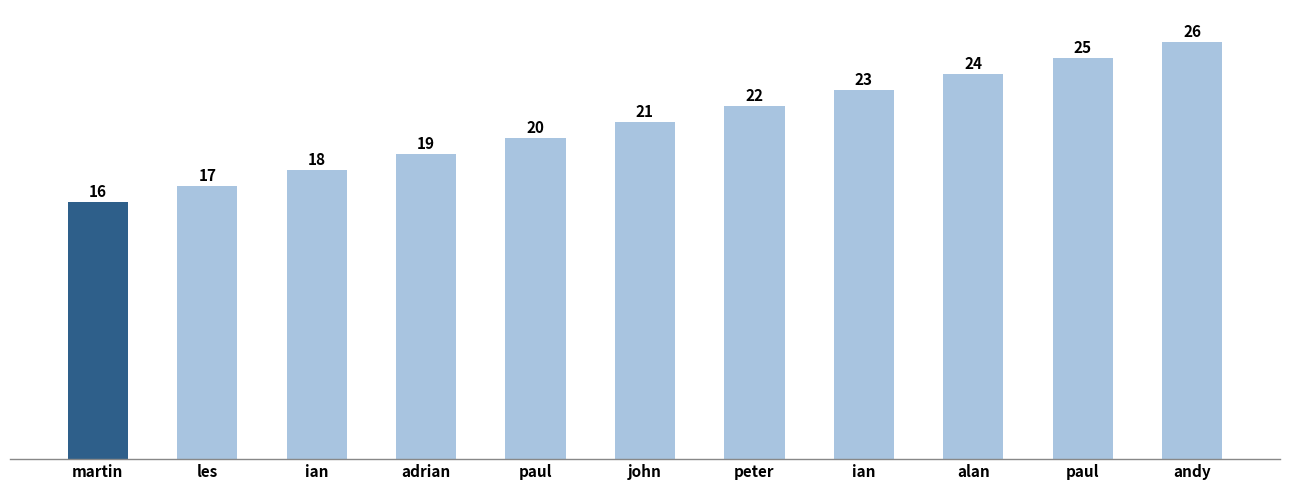

What is the label of the 2nd bar from the right?

paul